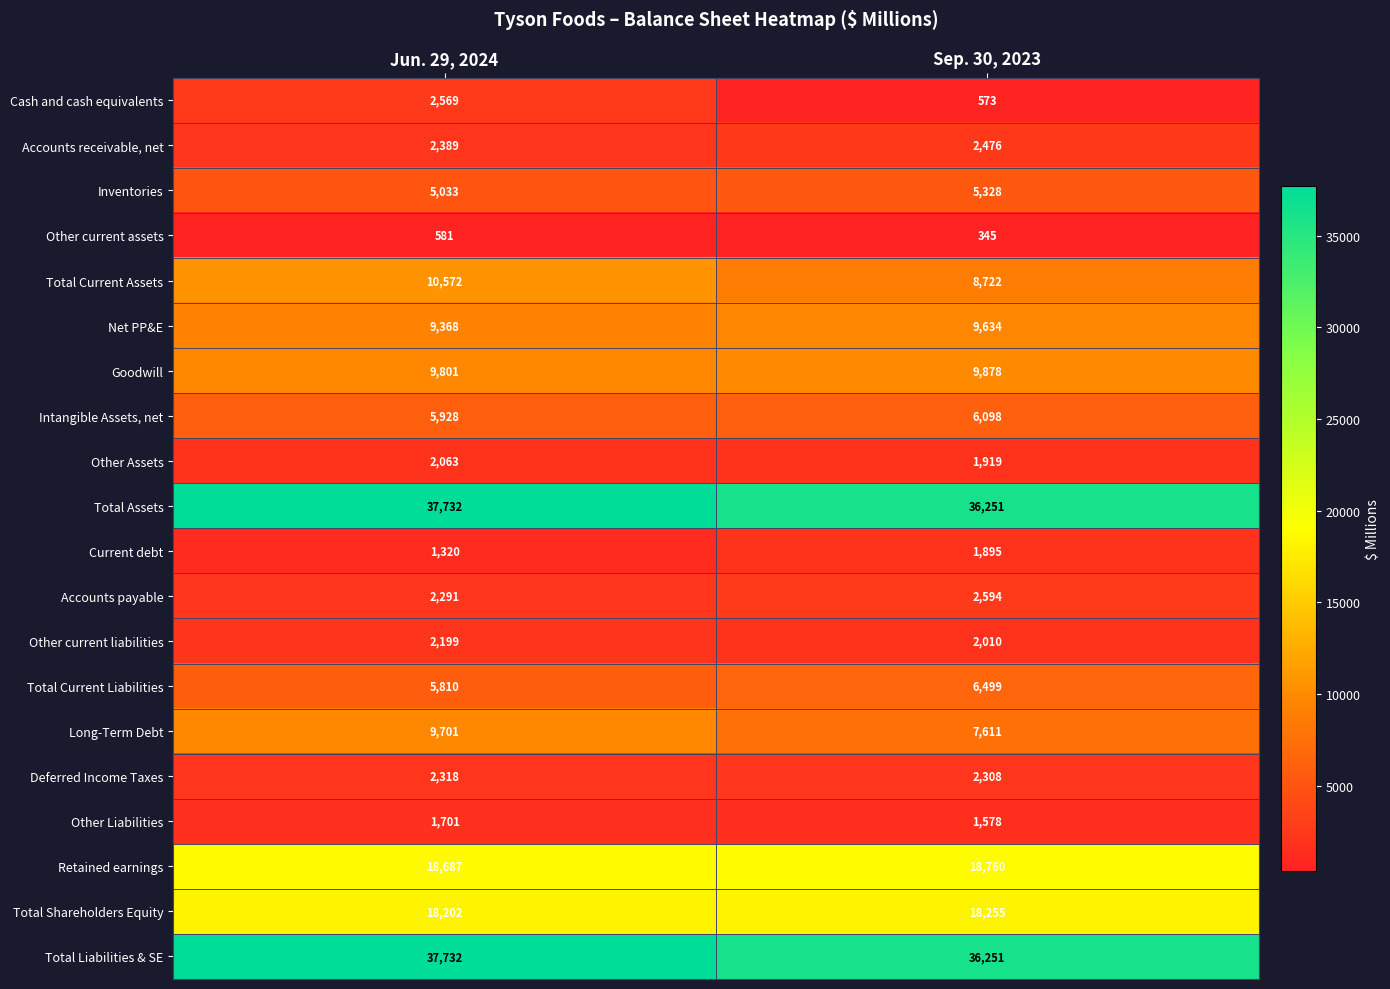

Count the number of categories in the chart.

2